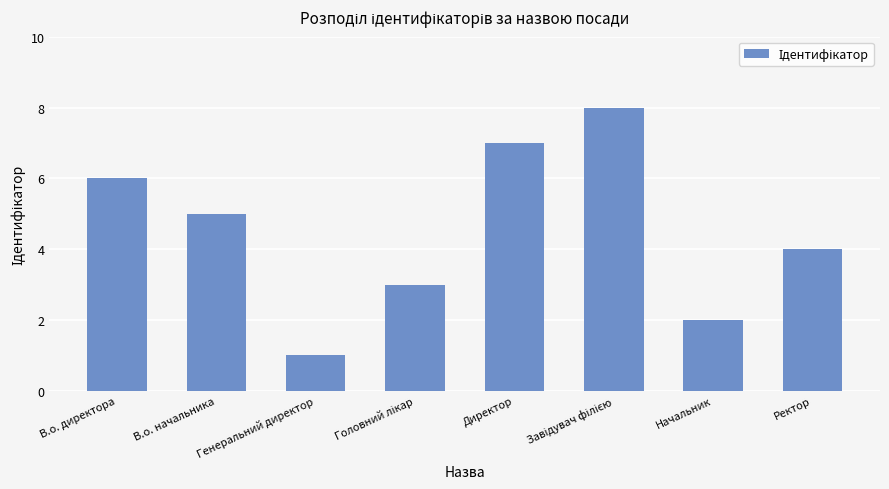

What is the difference between the maximum and minimum values?

7